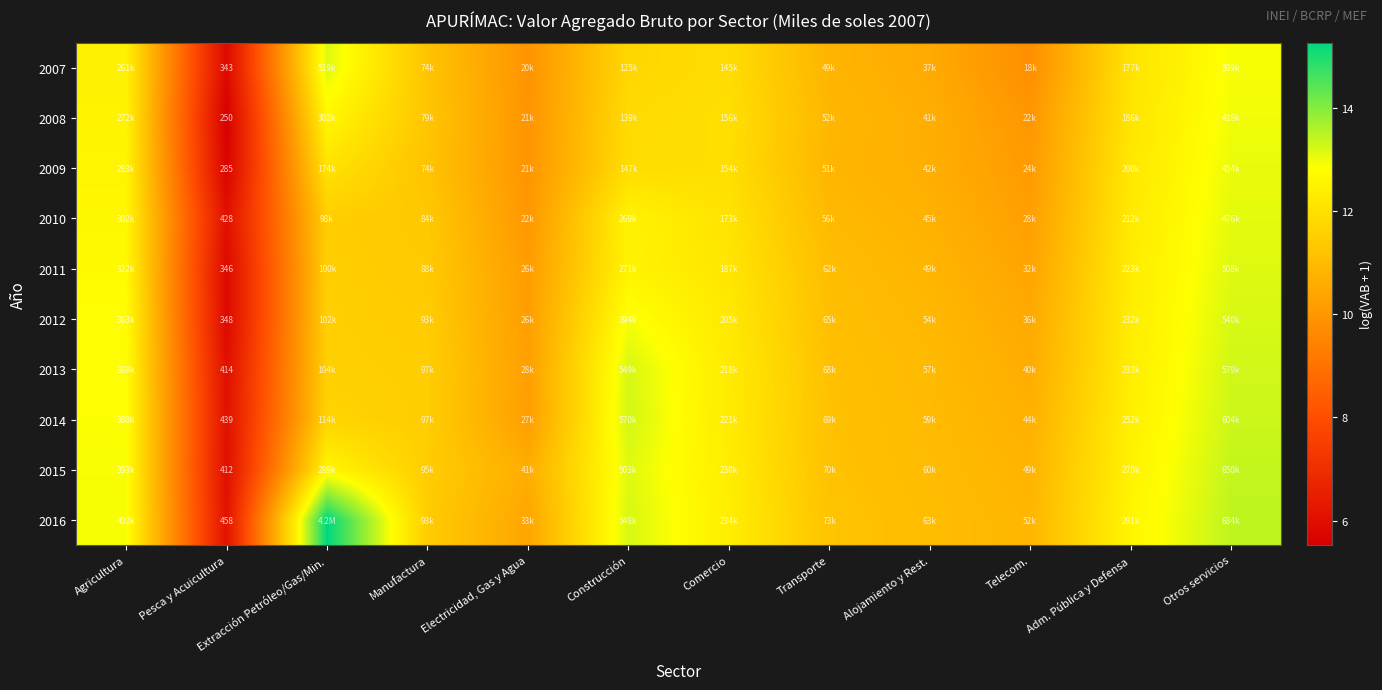

Rank the series at Adm. Pública y Defensa from lowest to highest value.

2007, 2008, 2009, 2010, 2011, 2012, 2013, 2014, 2015, 2016